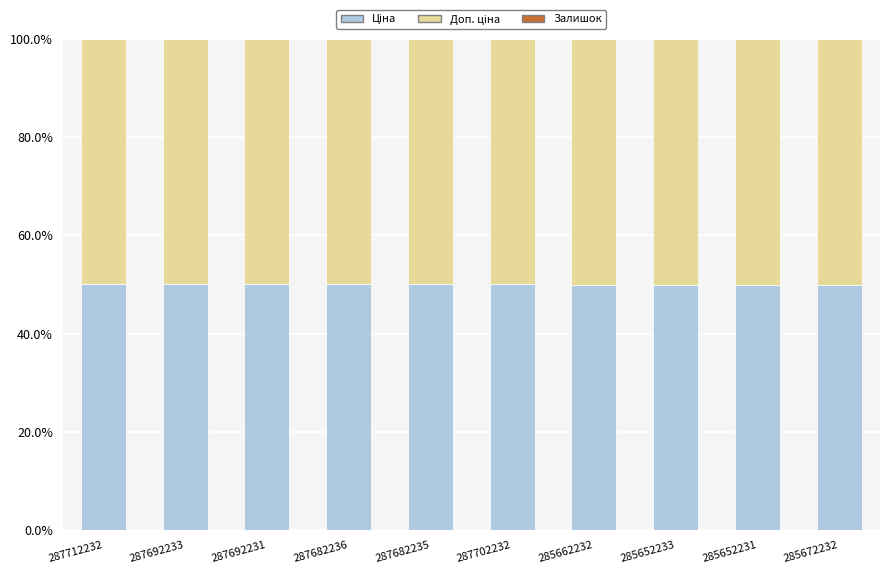

What is the total value across all series at 287692231?

100.0